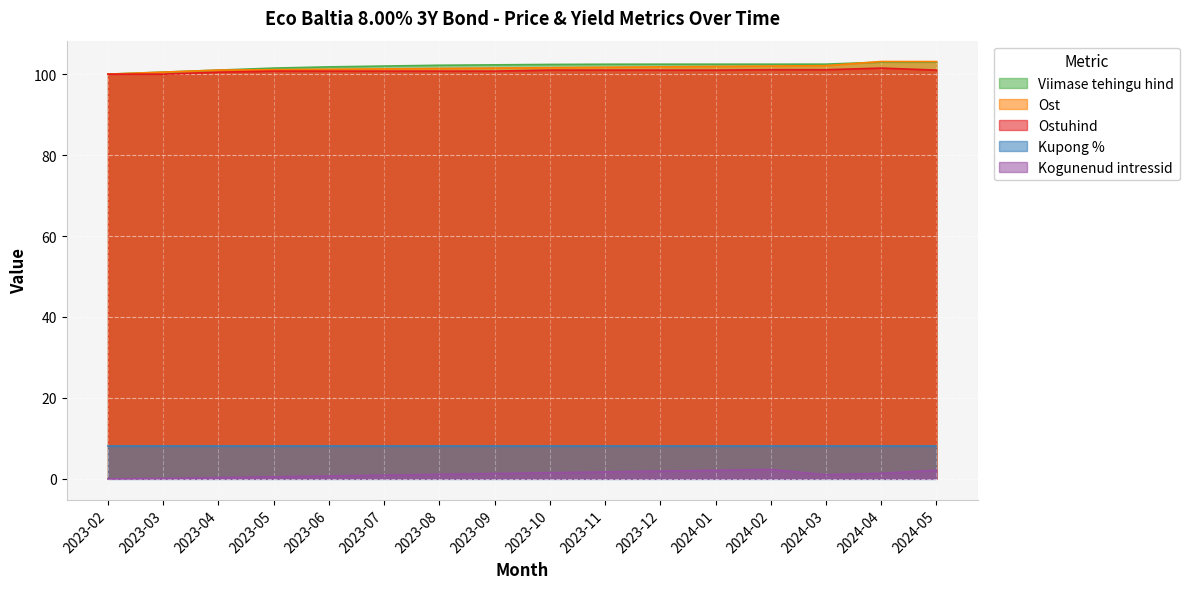

What is the difference between the maximum and second lowest values in the Ostuhind series?

1.5